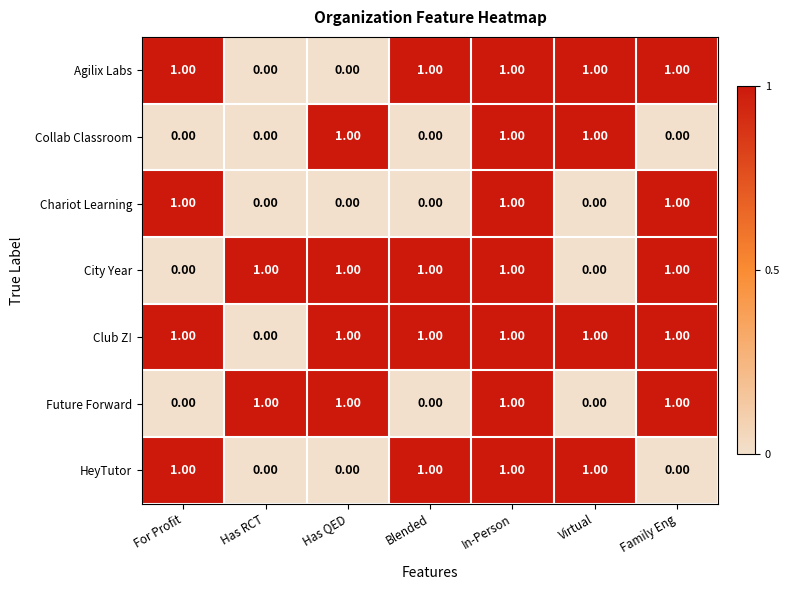

Is the value of Future Forward at In-Person greater than the value of Chariot Learning at Virtual?

Yes